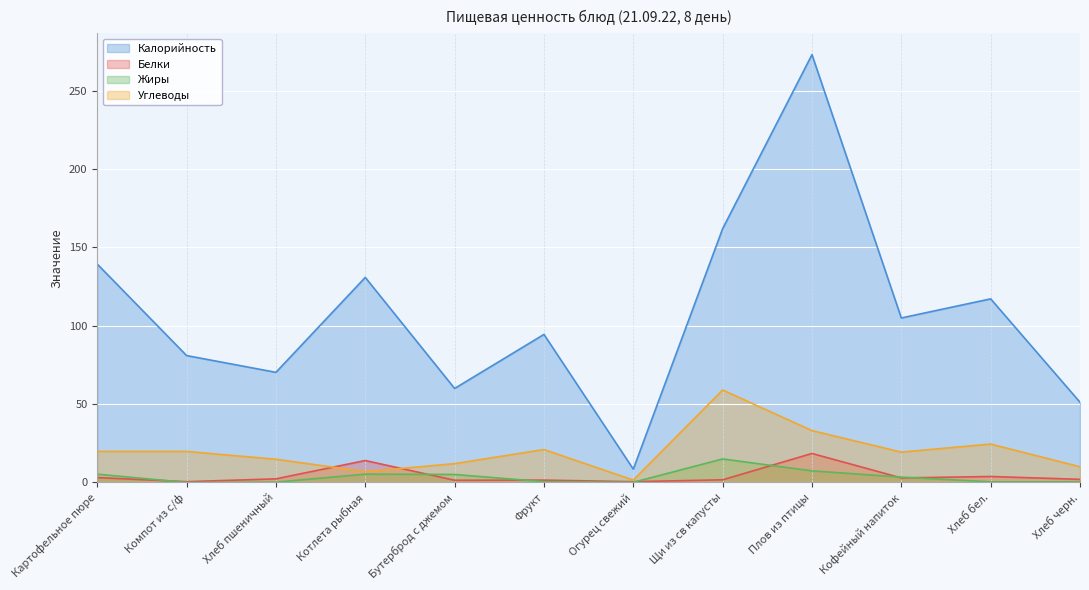

What is the difference between the maximum and minimum values in the Белки series?

18.0